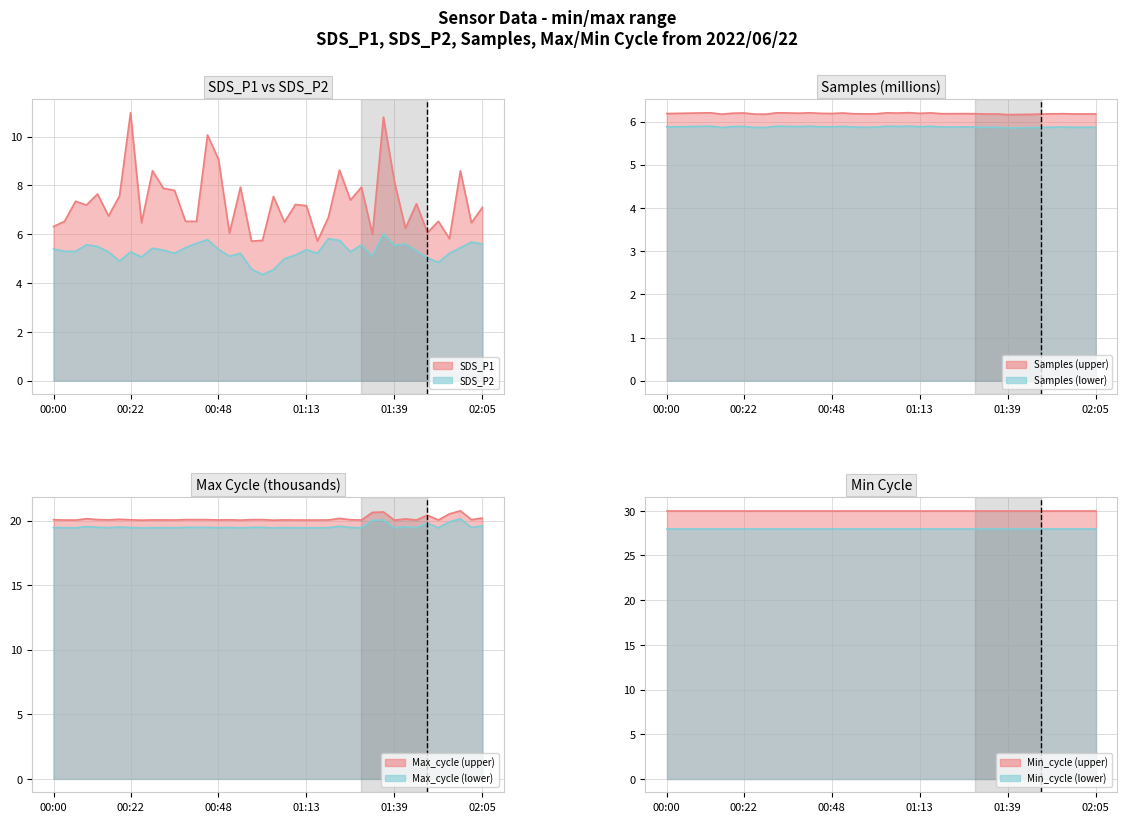

Where is Max_cycle nearest to the value 20?

20